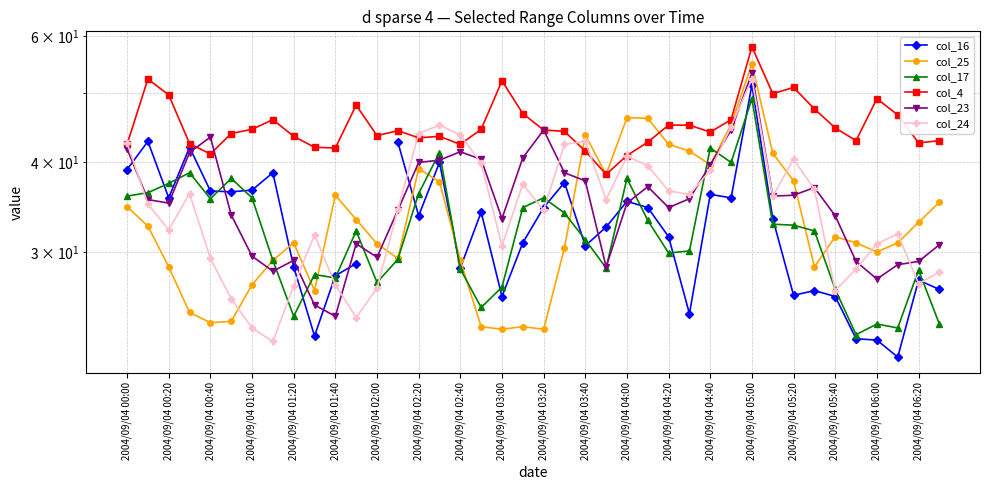

List the series in order of their peak value, highest first.

col_4, col_25, col_23, col_24, col_16, col_17